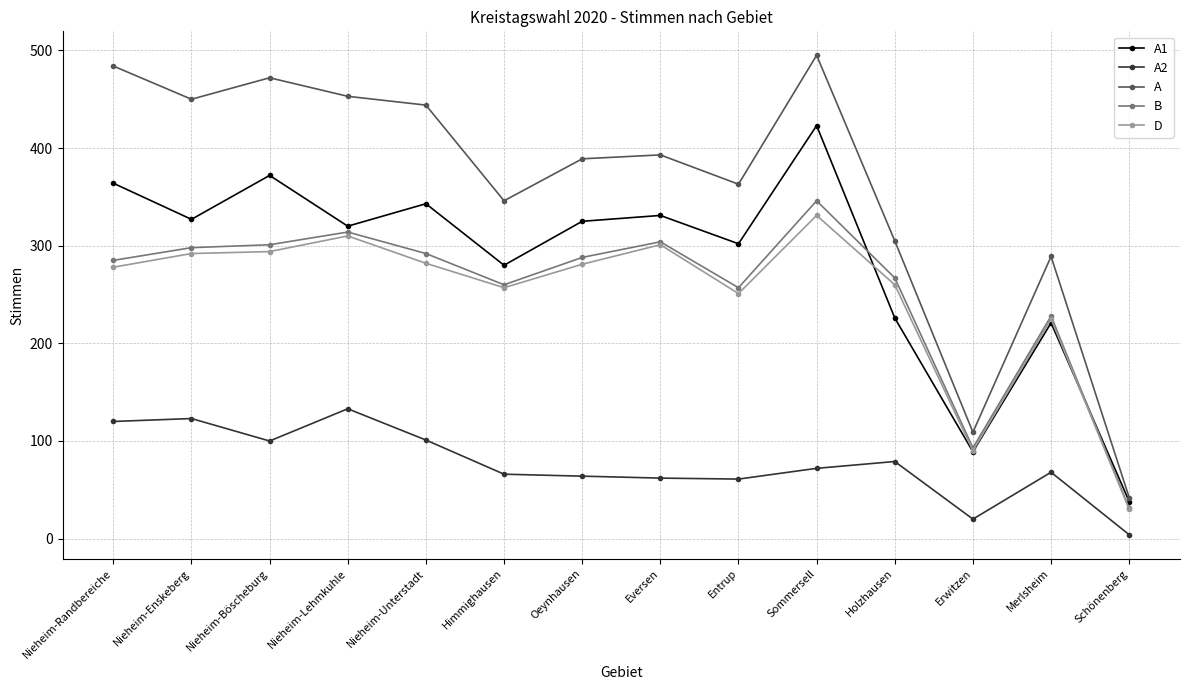

Which series has the largest total across all categories?

A